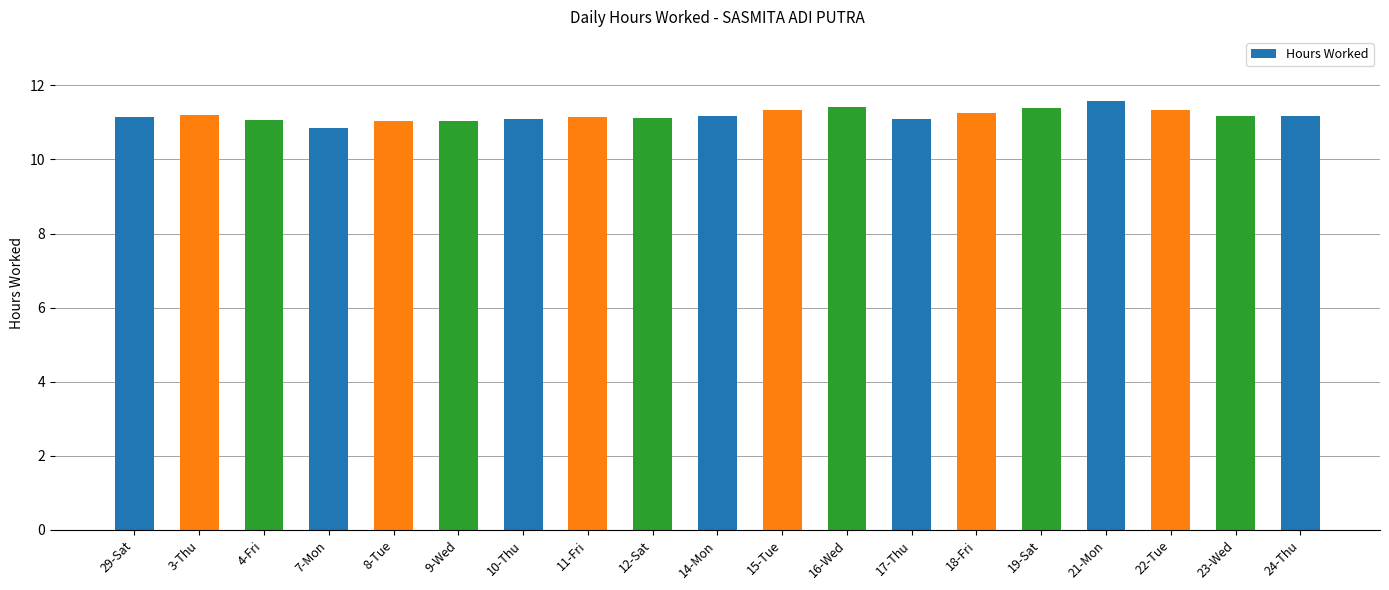

The value at 15-Tue is 16.6. True or false?

False